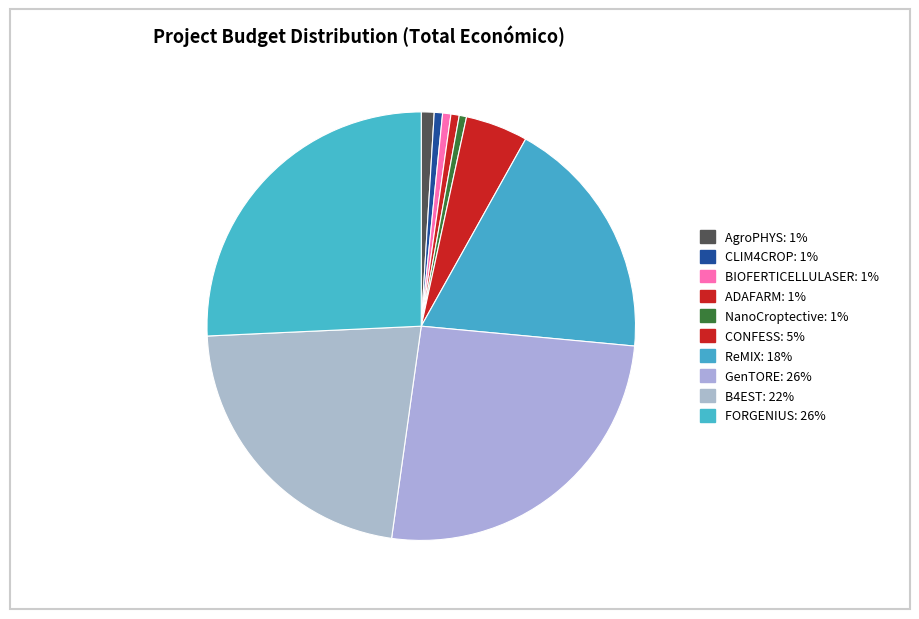

What is the ratio of the value at FORGENIUS to the value at BIOFERTICELLULASER?

41.1